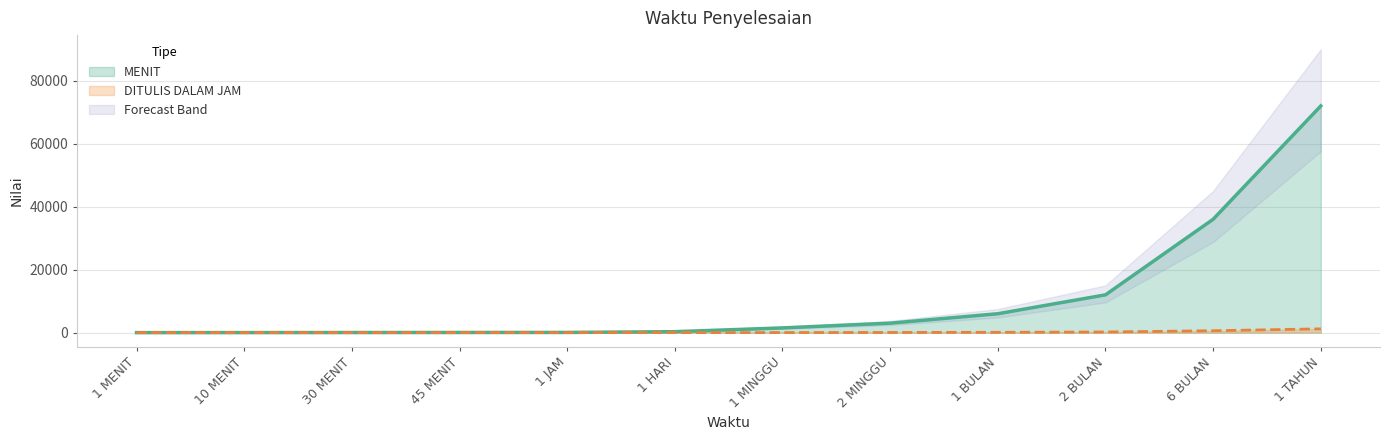

How many values in the MENIT series are below 1500?

6